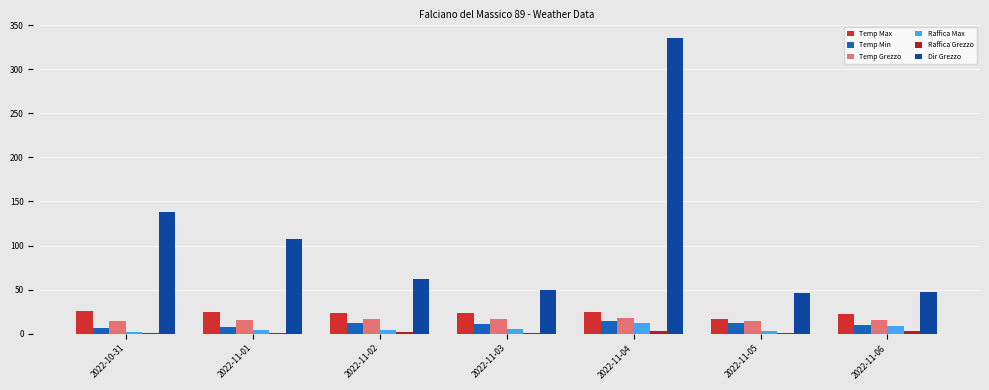

How many categories are shown in the chart?

7